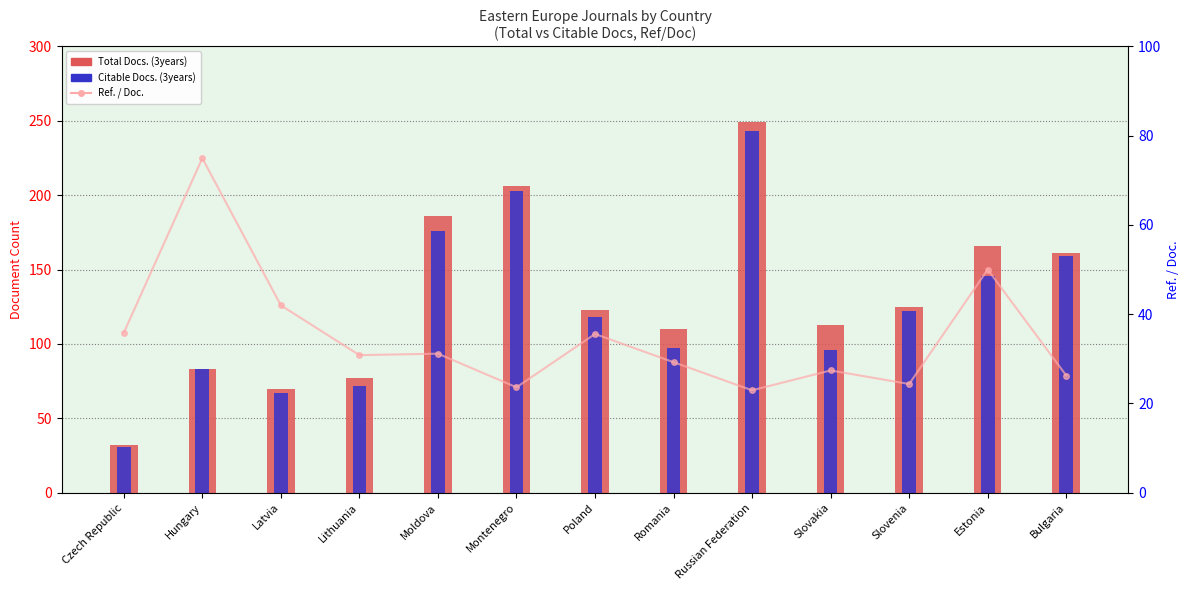

What is the label of the 2nd bar from the left?

Hungary